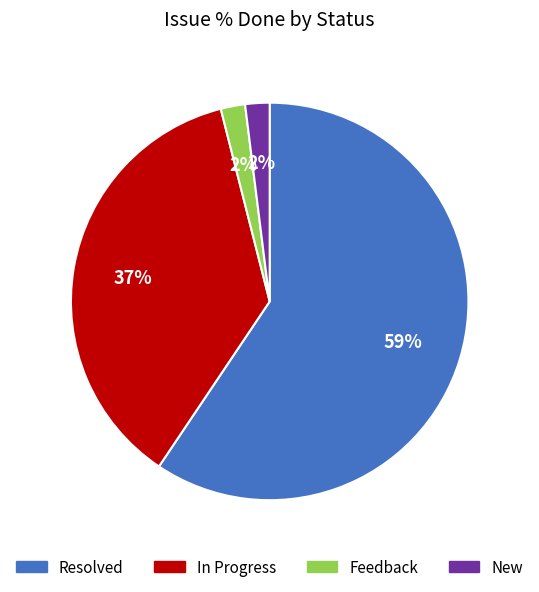

Count the number of slices in the pie.

4